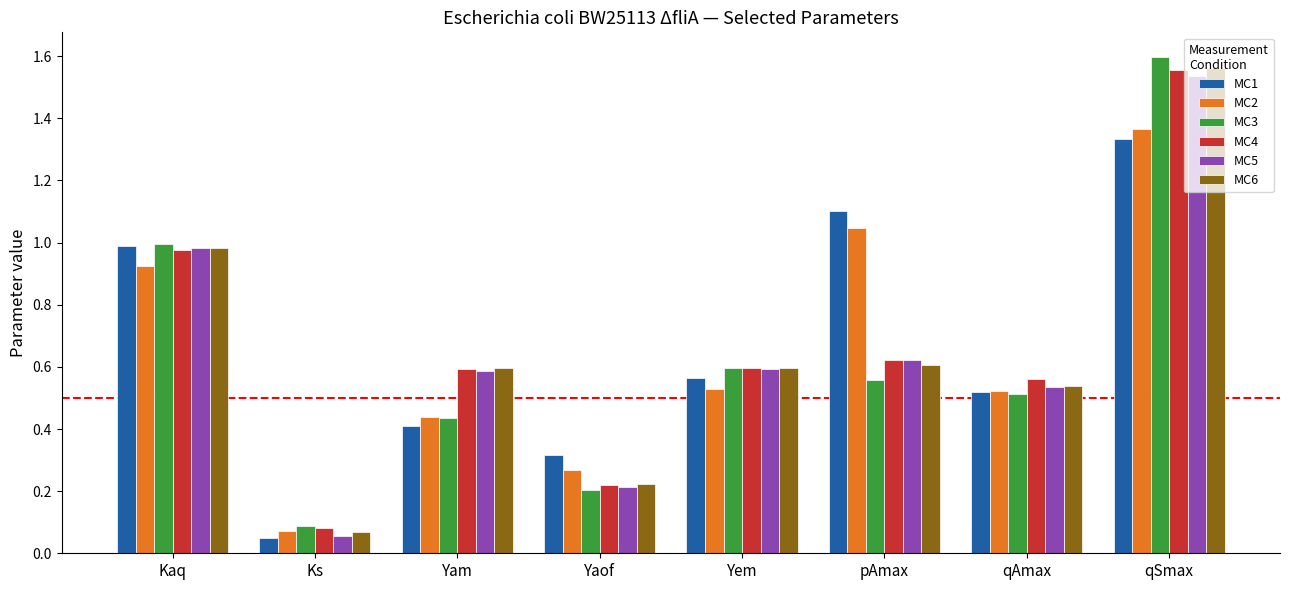

Which series has the largest range (max minus min)?

MC3